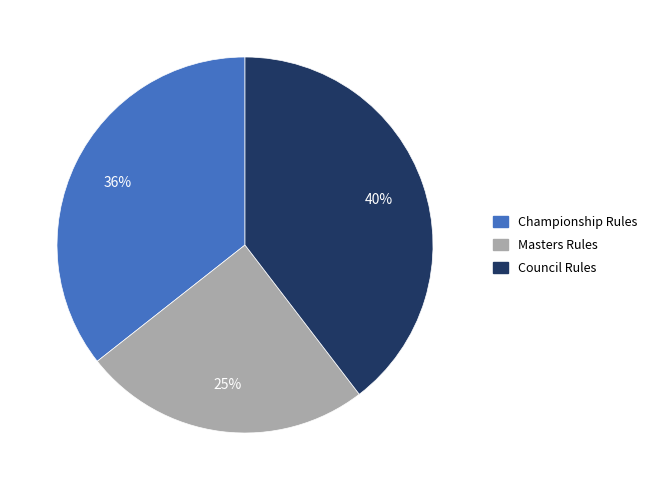

Rank the categories by value from lowest to highest.

Masters Rules, Championship Rules, Council Rules